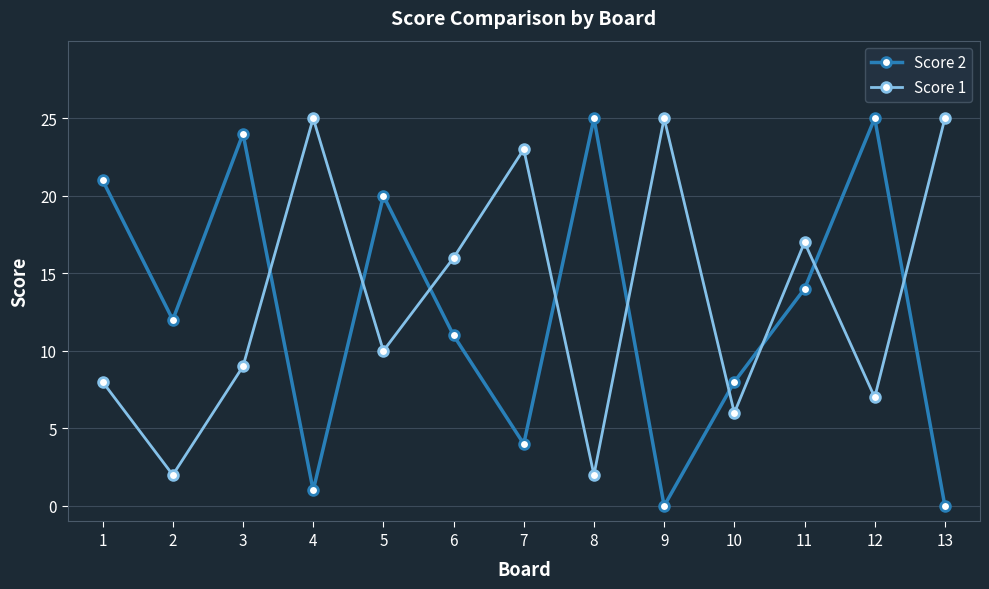

Reading right to left, extract all data points from this chart.

Score 2: 13=0	12=25	11=14	10=8	9=0	8=25	7=4	6=11	5=20	4=1	3=24	2=12	1=21
Score 1: 13=25	12=7	11=17	10=6	9=25	8=2	7=23	6=16	5=10	4=25	3=9	2=2	1=8